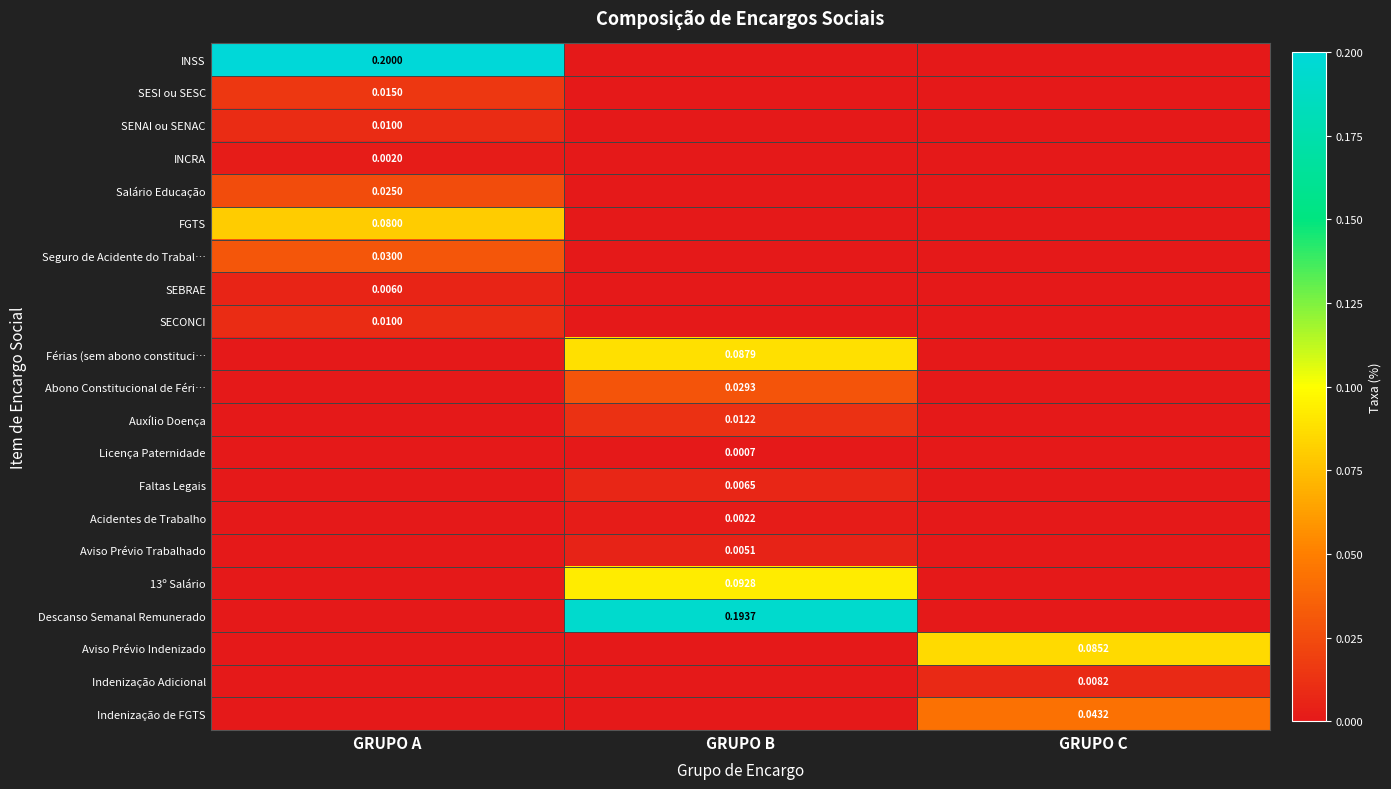

Count the Faltas Legais values in the range 0 to 1.

3